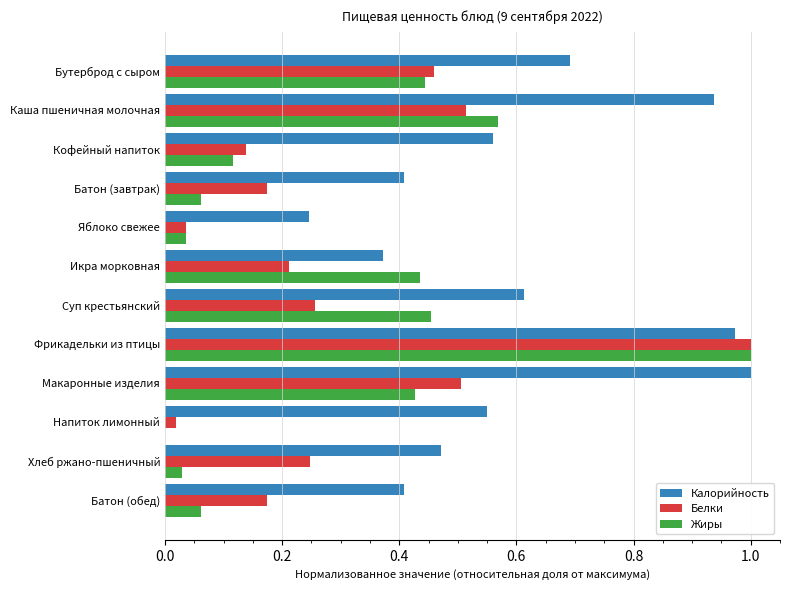

What is the sum of all Белки values?

3.7